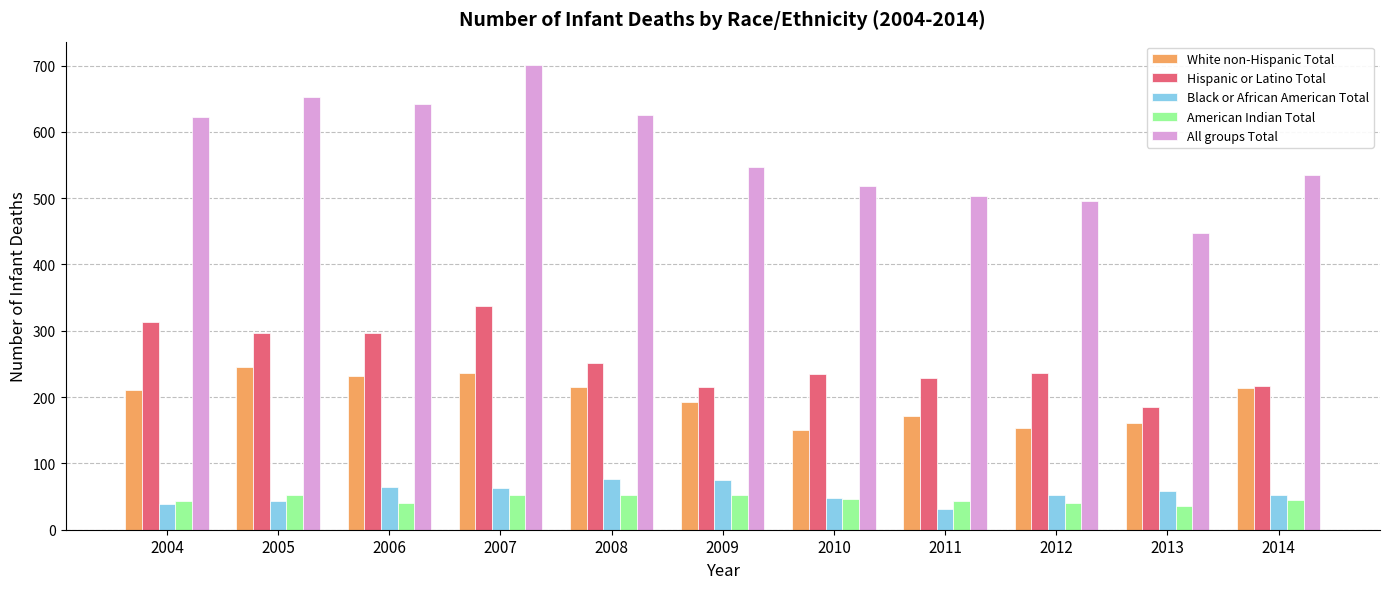

At which label does Black or African American Total reach its minimum?

2011